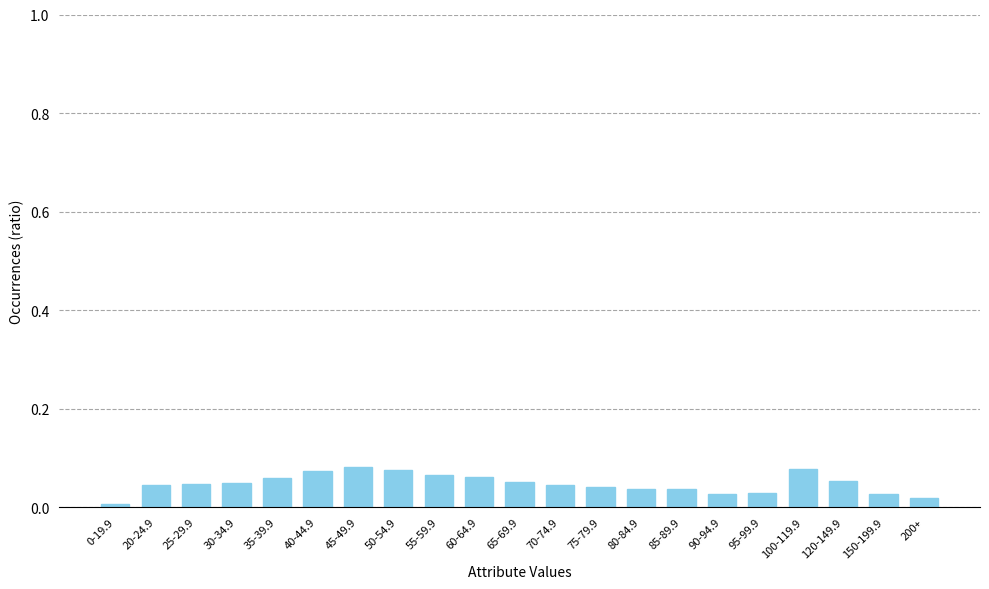

The value at 25-29.9 is 0.0. True or false?

True